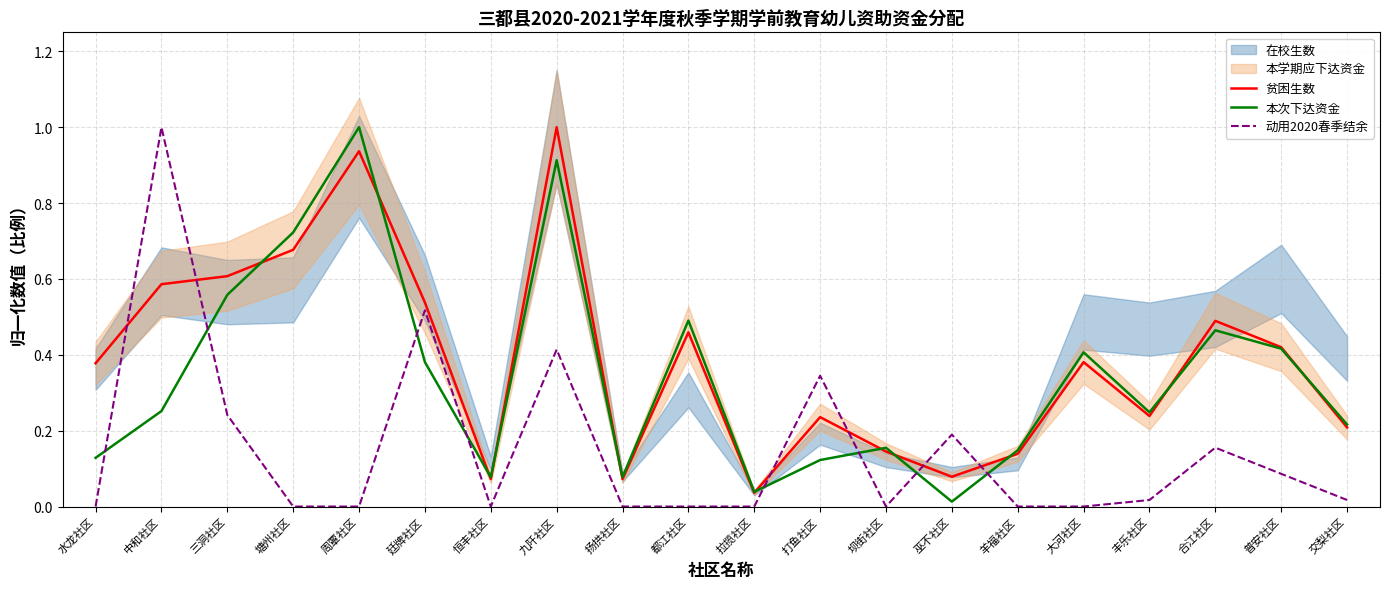

Which category has the lowest value in the 贫困生数 series?

拉揽社区